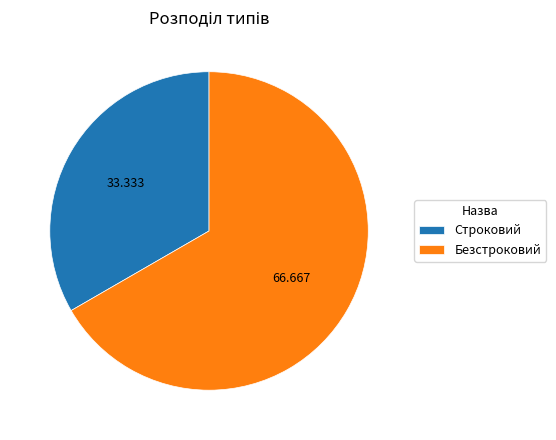

Which slice is the largest?

Безстроковий